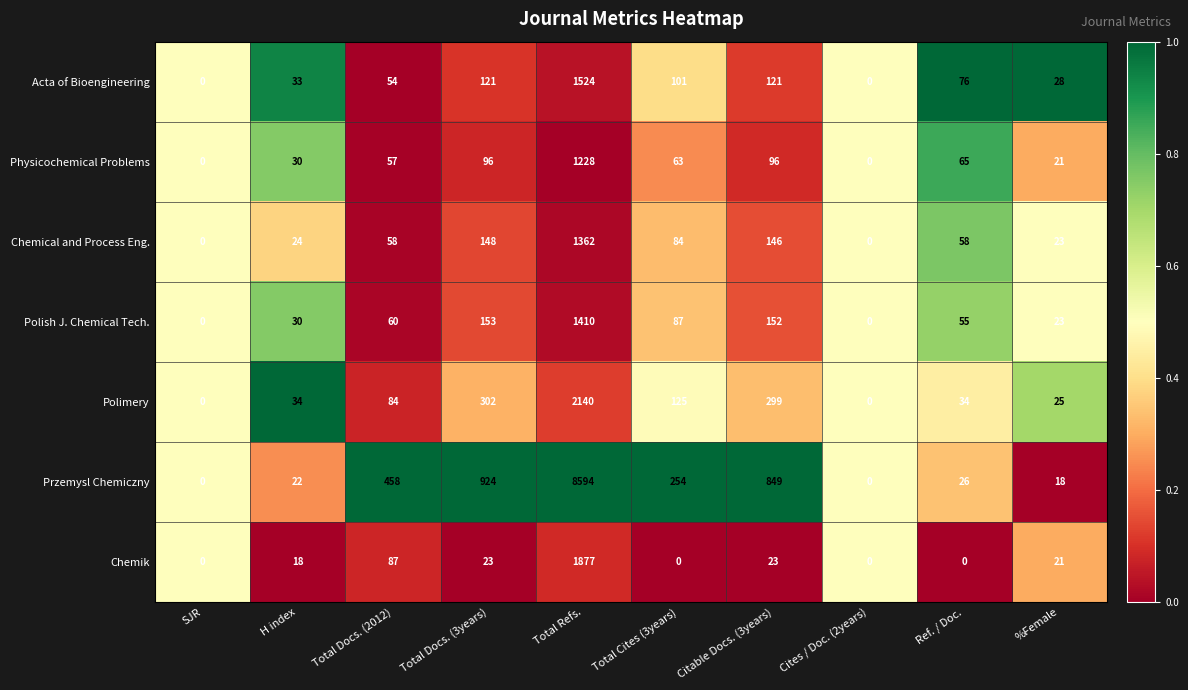

What is the maximum value for Acta of Bioengineering?

1524